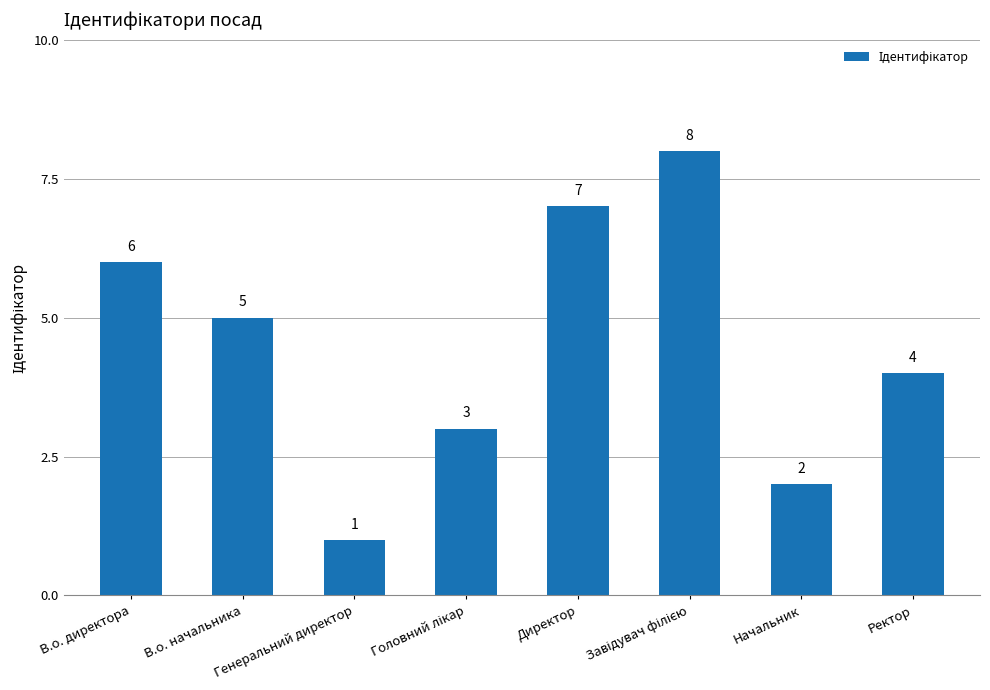

What is the difference between the maximum and minimum values?

7